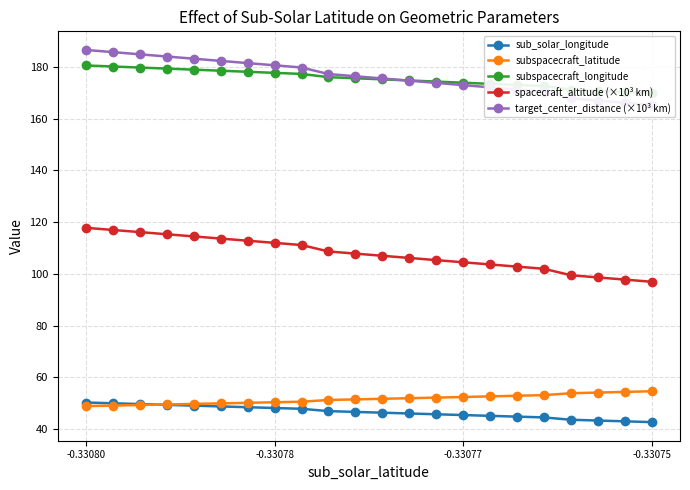

Where is sub_solar_longitude nearest to the value 46?

12